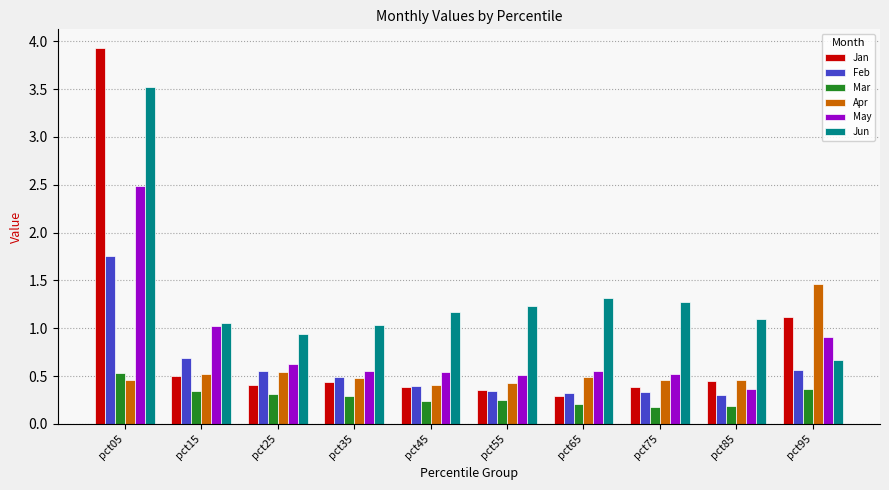

Which series has the widest spread of values?

Jan